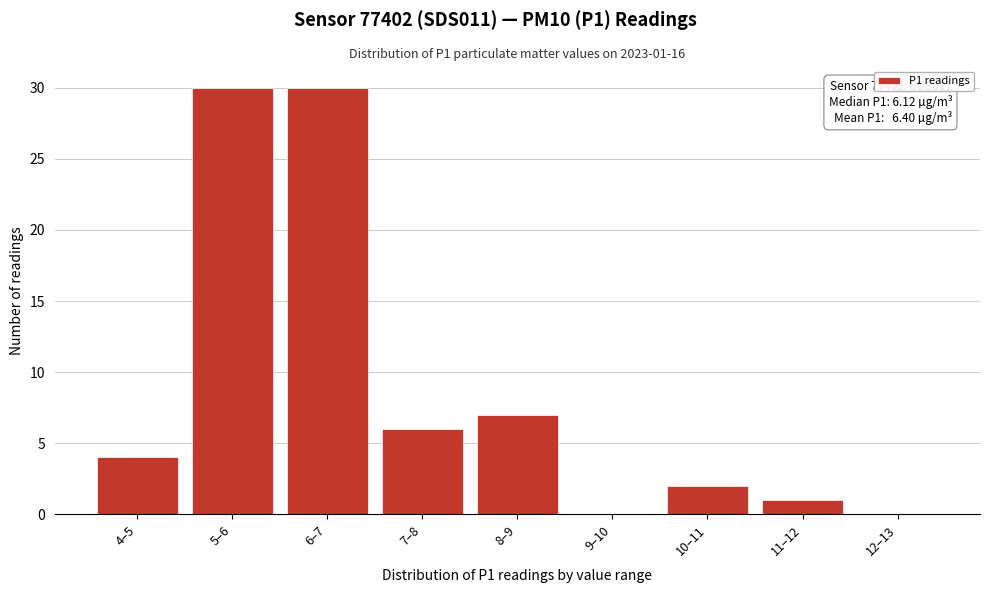

Reading left to right, transcribe all the data shown in this chart.

4–5=4	5–6=30	6–7=30	7–8=6	8–9=7	9–10=0	10–11=2	11–12=1	12–13=0